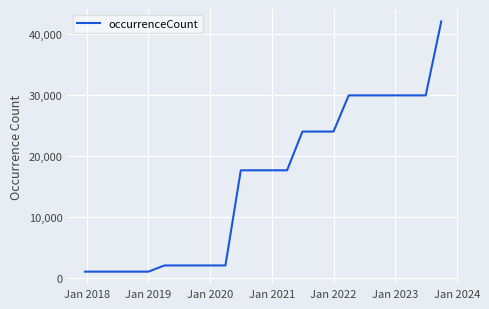

What is the greatest value displayed?

42018